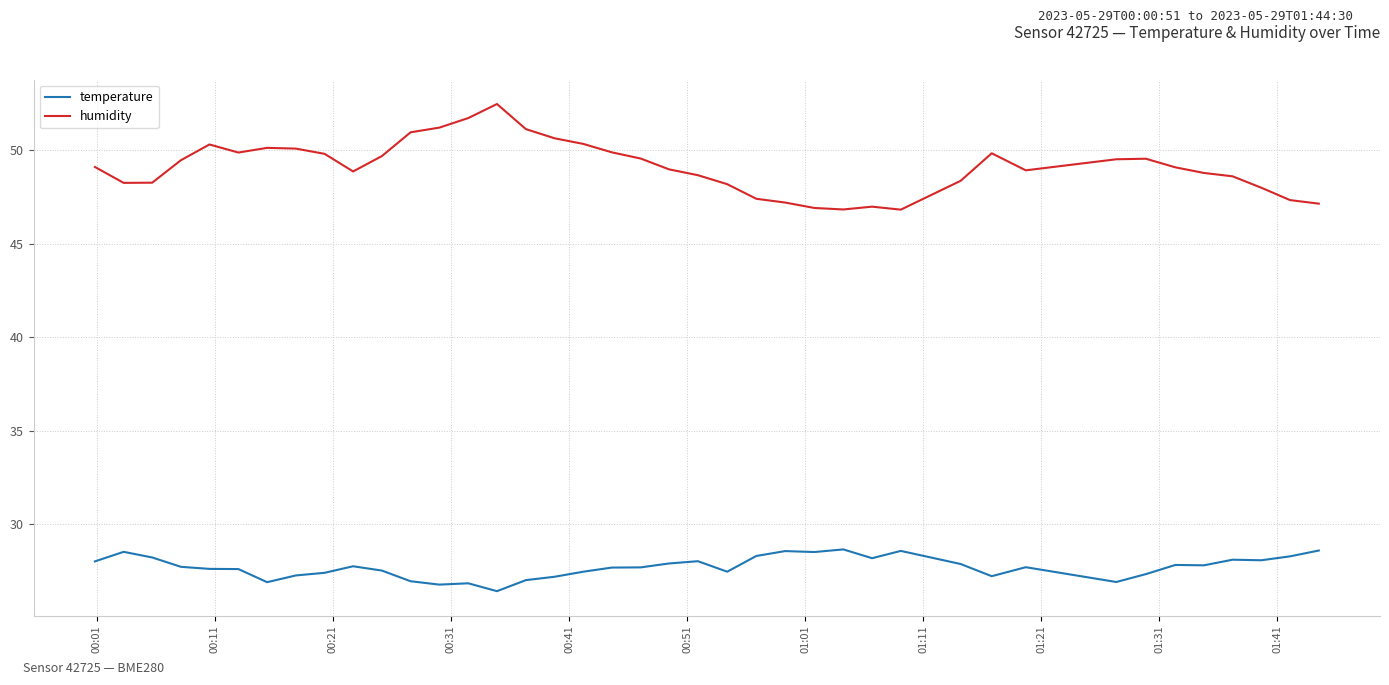

What is the greatest value displayed?

52.5